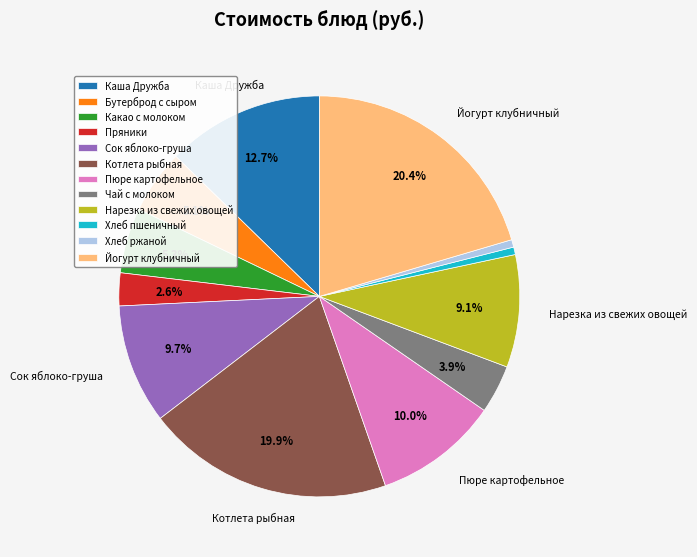

To the nearest percent, what is the difference between the largest and smallest slice percentages?

20%